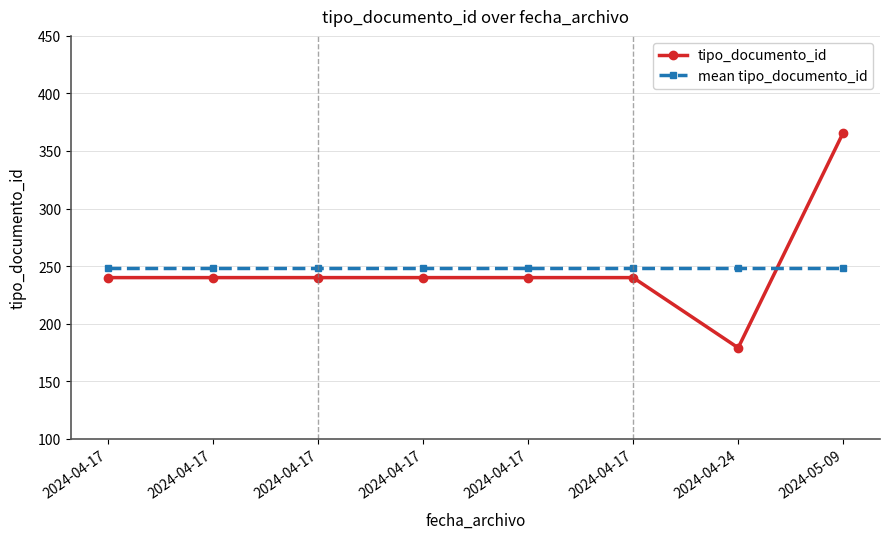

Is this an area chart (filled region under the line)?

No